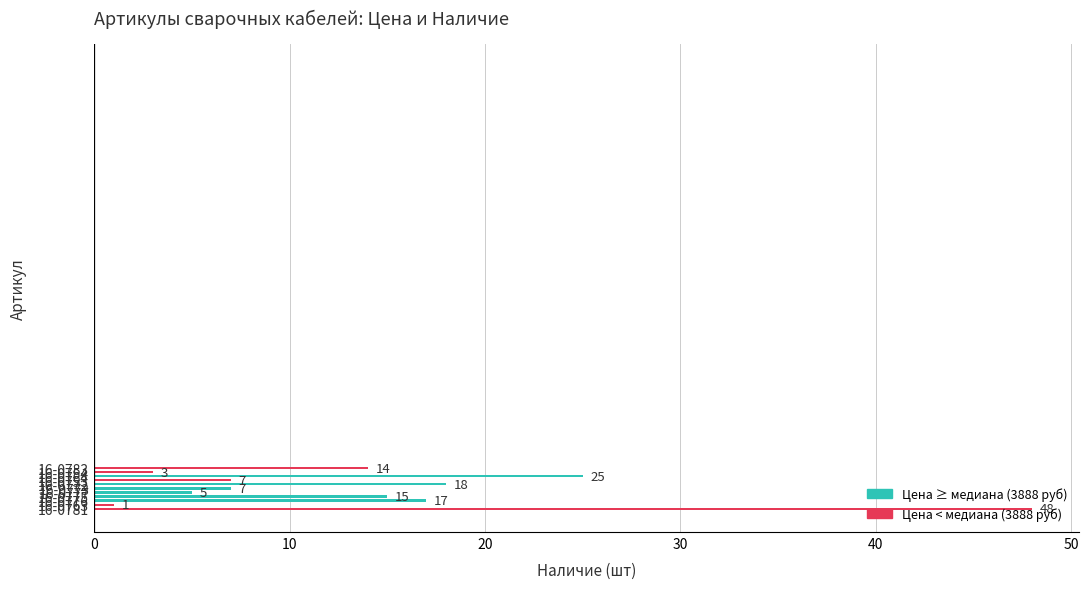

Which category has the lowest value across all series?

16-0763